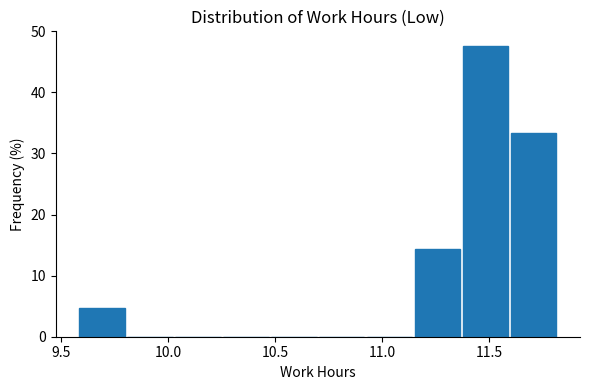

Which range on the x-axis has the tallest bar?

11.35 to 11.60